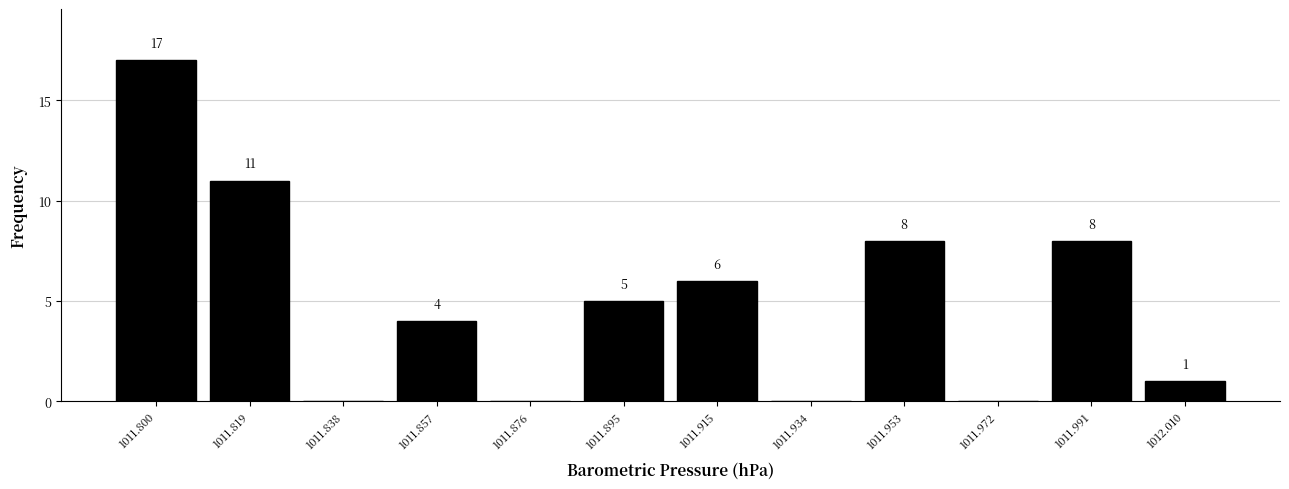

Over which range of the x-axis is the bar tallest?

1011.790 to 1011.810